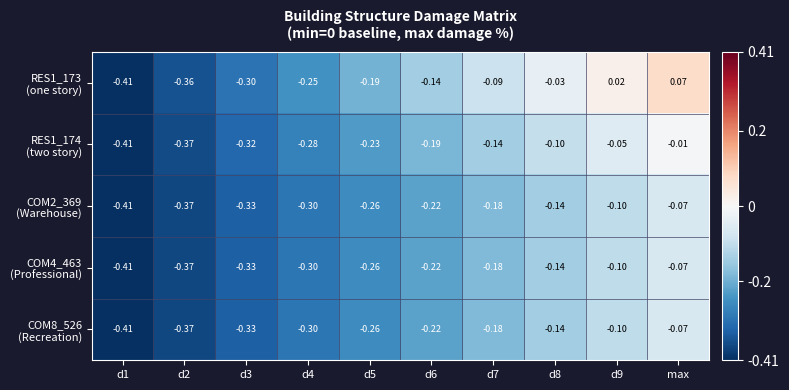

Which label corresponds to the largest value in the chart?

max